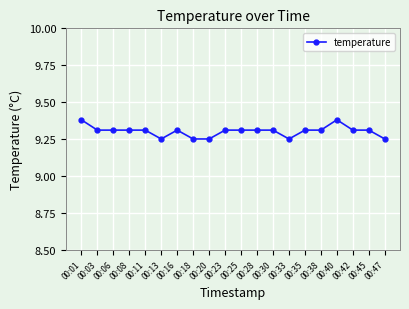

The value at 00:20 is 3.0. True or false?

False